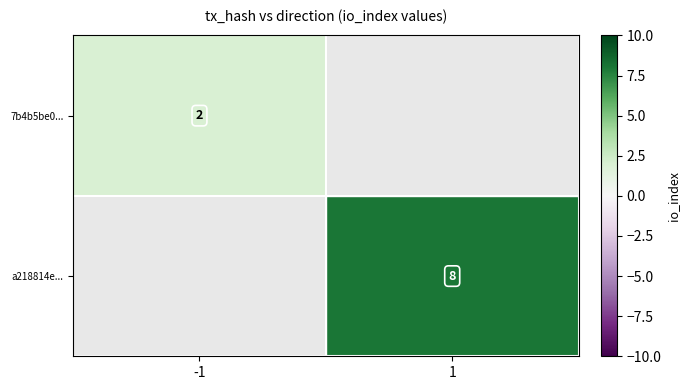

Is it true that 7b4b5be0... equals 1.1 at -1?

False